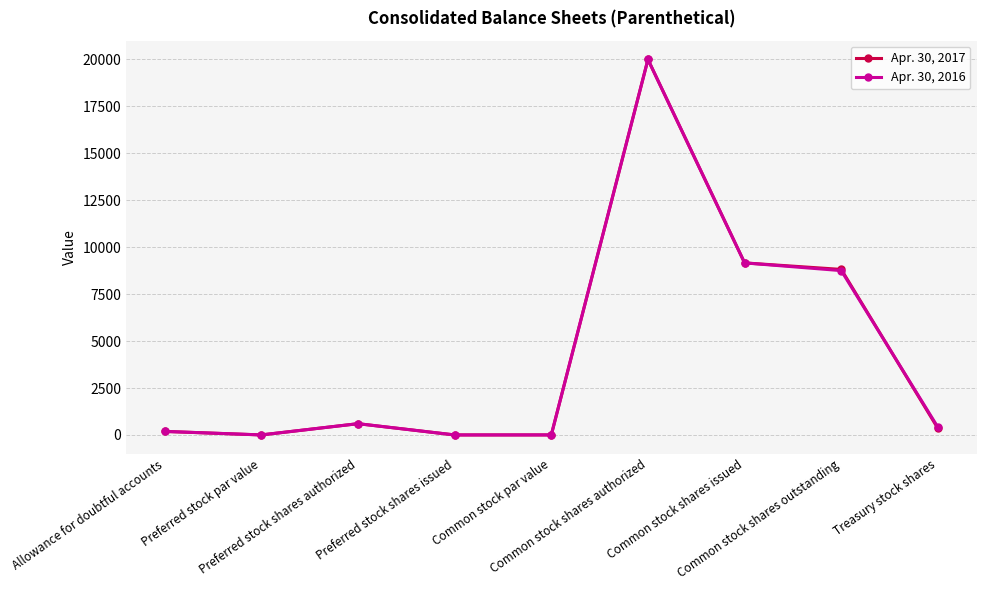

What is the maximum value shown in the chart?

20000